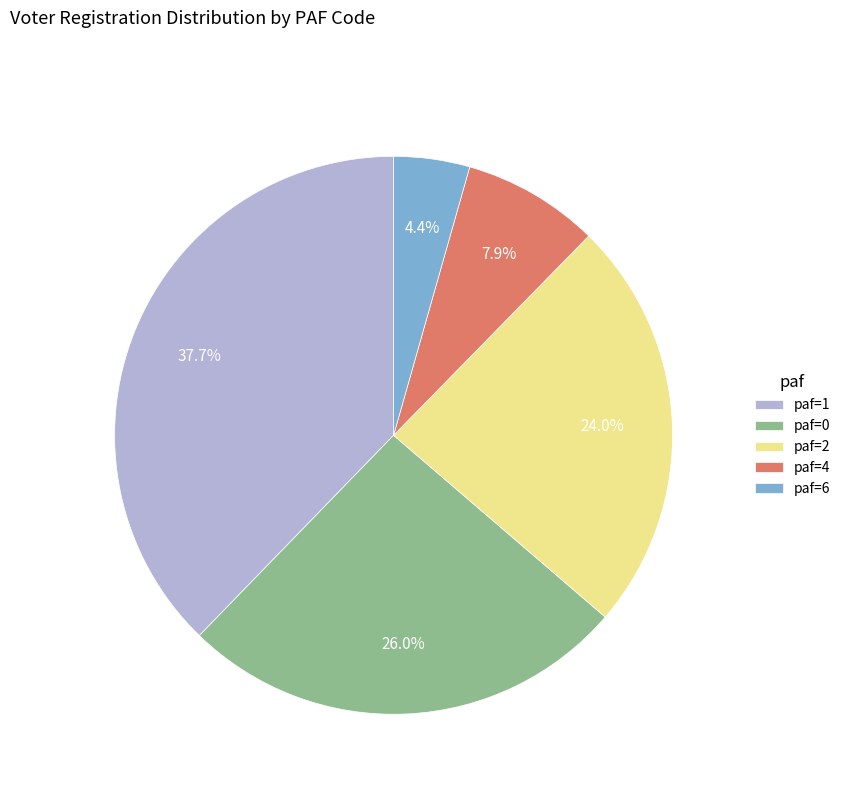

What percentage is NOT represented by paf=2?

76.0%